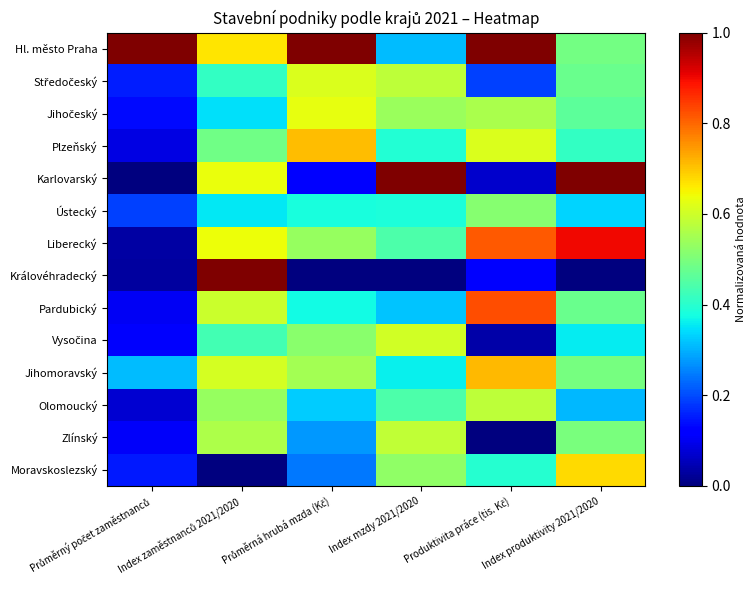

Rank the series at Průměrná hrubá mzda (Kč) from lowest to highest value.

Královéhradecký, Karlovarský, Moravskoslezský, Zlínský, Olomoucký, Pardubický, Ústecký, Vysočina, Liberecký, Jihomoravský, Středočeský, Jihočeský, Plzeňský, Hl. město Praha